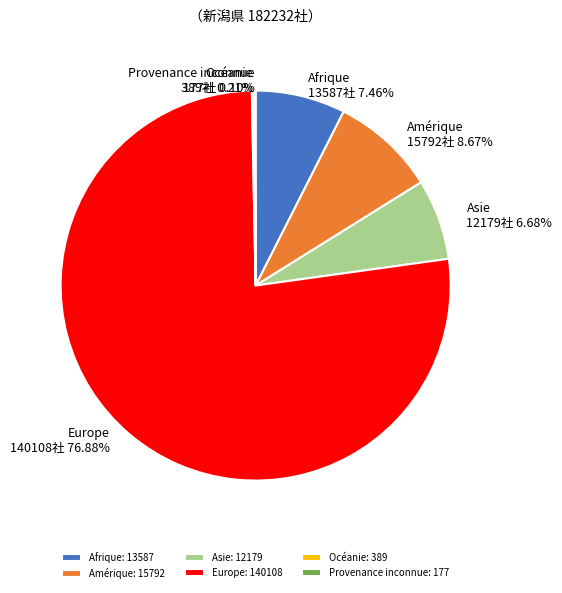

Approximately how many times larger is the value at Asie compared to Afrique?

0.9